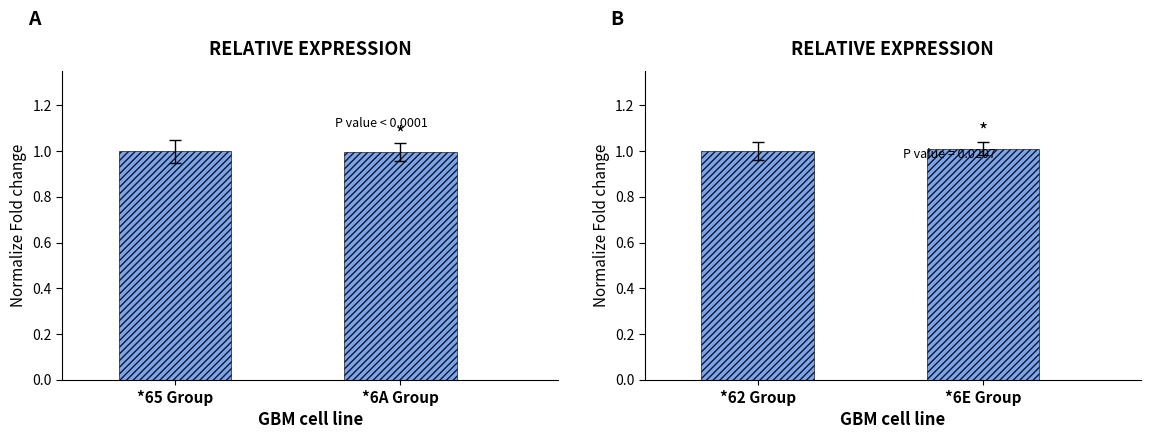

What is the label of the 1st bar from the left?

*65 Group